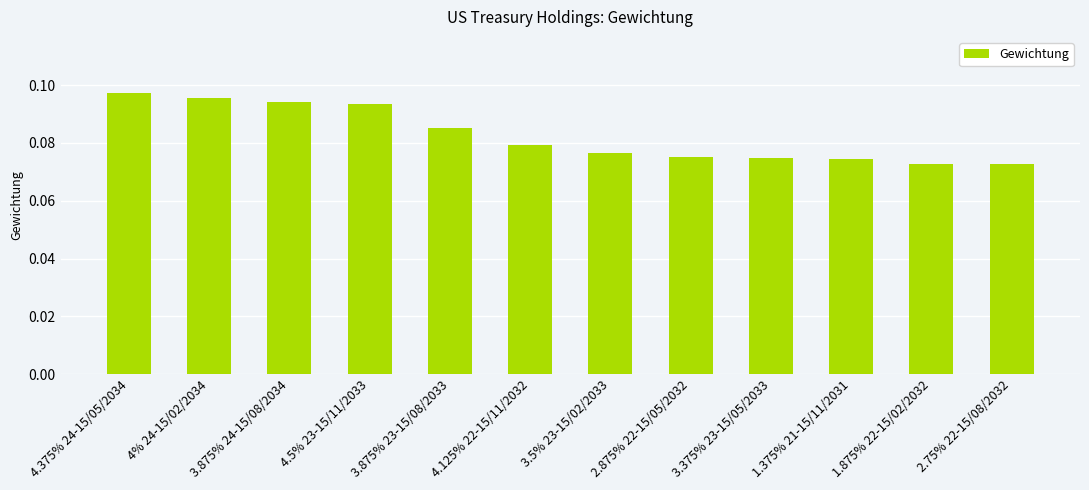

The value at 1.875% 22-15/02/2032 is 0.0. True or false?

False